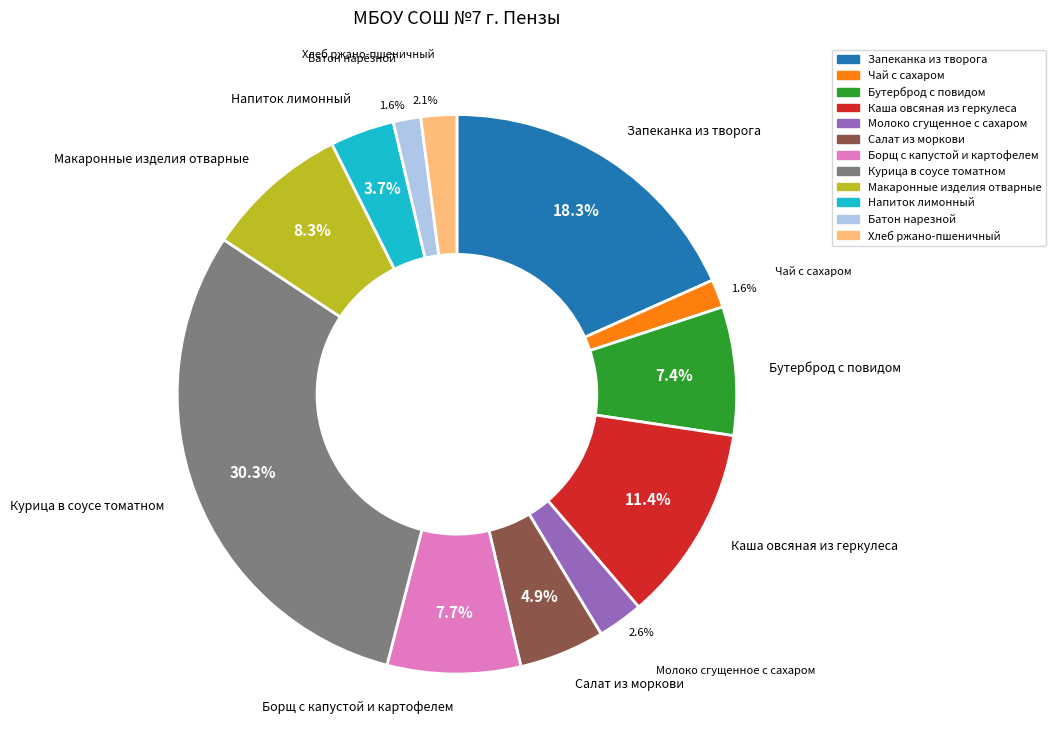

How many segments does this pie chart have?

12